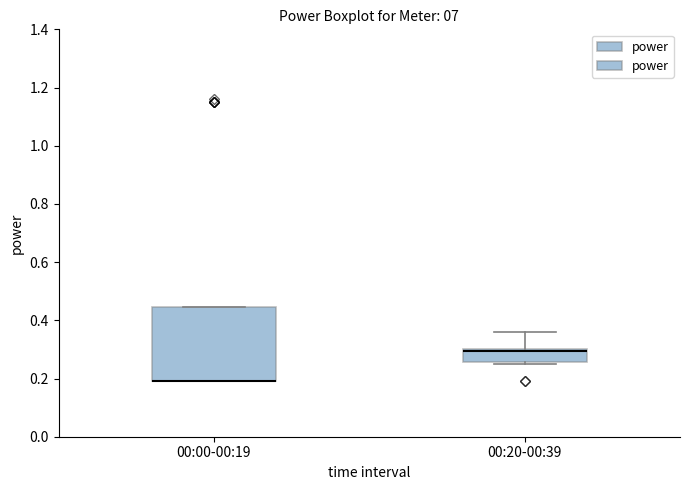

Where is the lower edge of the box for 00:00-00:19 on the y-axis? The values are not printed on the chart, so give them approximately, as read against the axis.

0.20